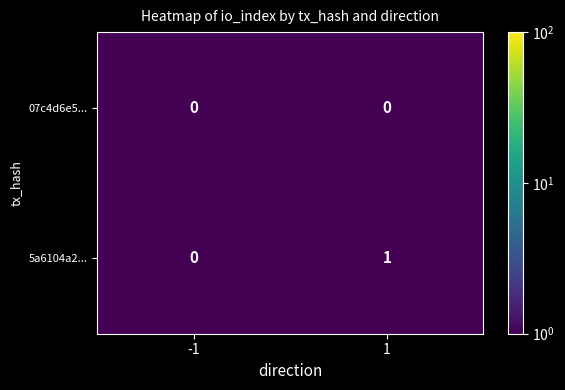

Is it true that 5a6104a2... equals 0 at -1?

True